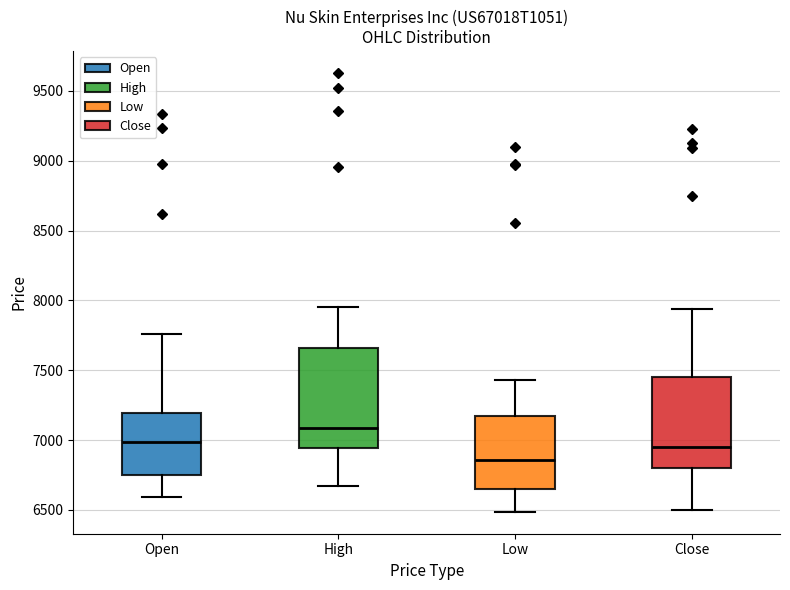

Reading left to right, read every box against the y-axis: the position of its median line, the range the box covers, and the ends of its whiskers. The values are not printed on the chart, so give them approximately, as read against the axis.

Open: median 7000, box 6750 to 7200, whiskers 6600 to 7750
High: median 7100, box 6950 to 7650, whiskers 6650 to 7950
Low: median 6850, box 6650 to 7150, whiskers 6500 to 7450
Close: median 6950, box 6800 to 7450, whiskers 6500 to 7950